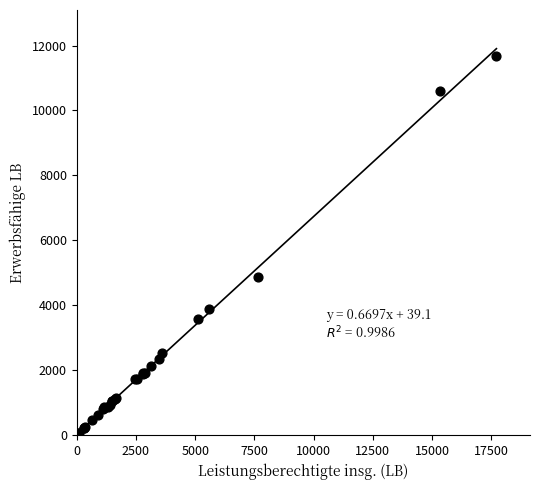

What Y value in the scatter plot is closest to 5874?

4859